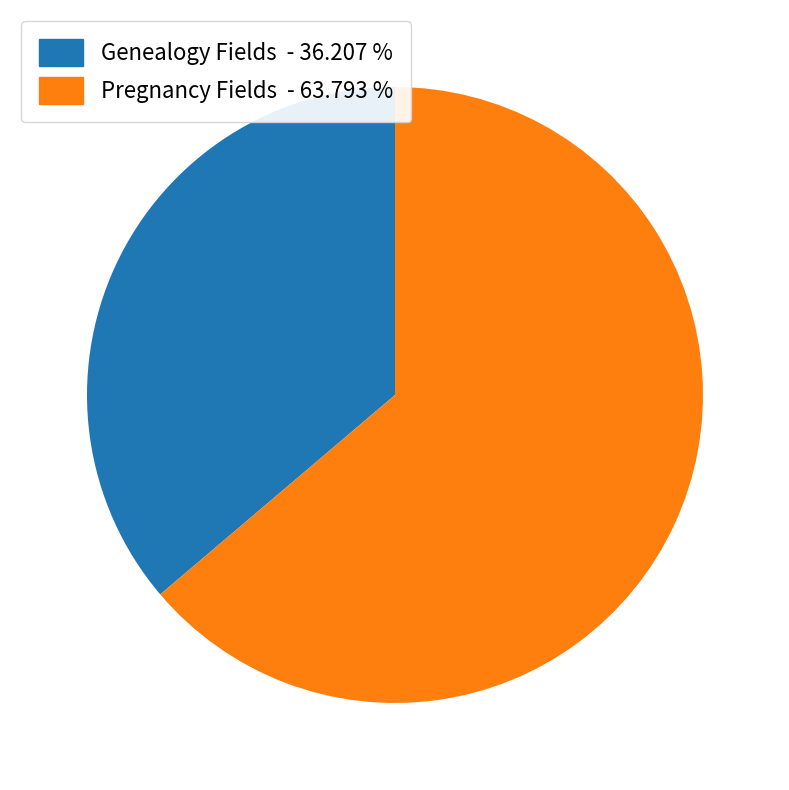

Is there any slice that represents more than half of the pie?

Yes